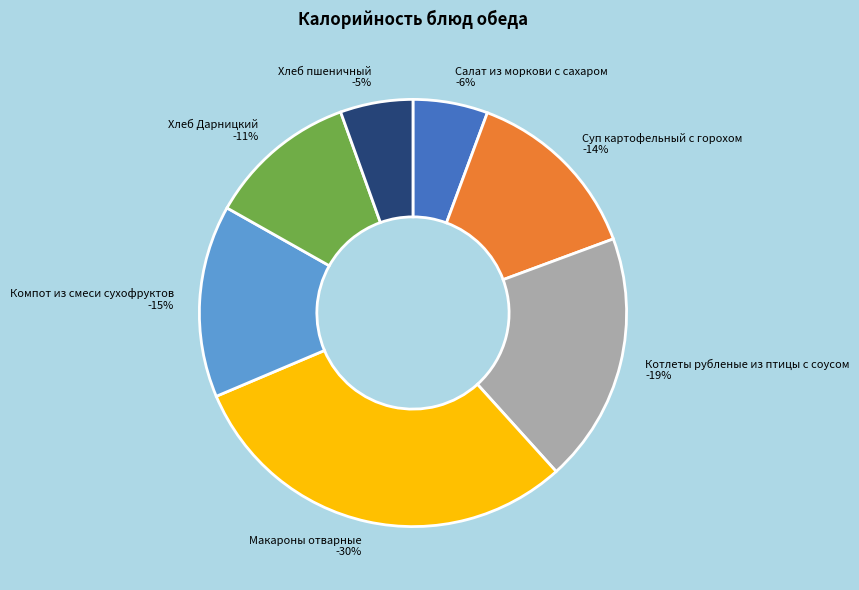

Is Салат из моркови с сахаром the majority of the pie?

No